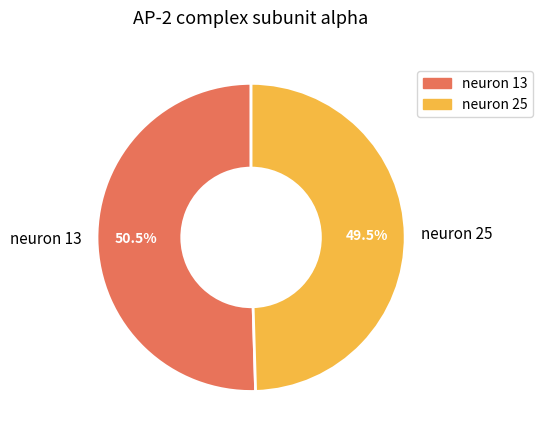

Which slice is the largest?

neuron 13